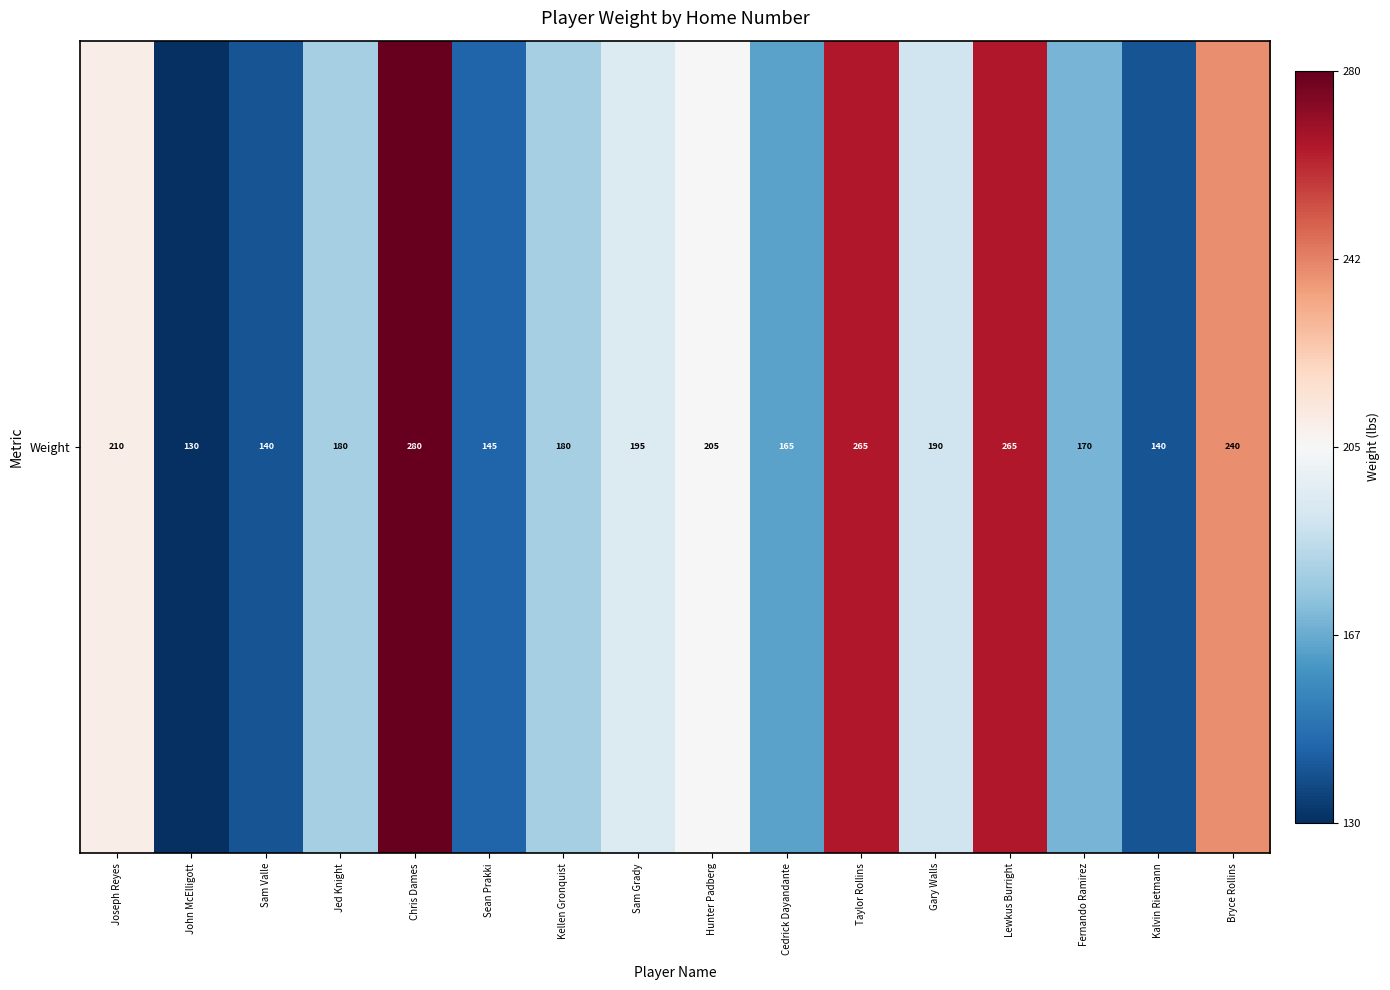

At which label does the data first exceed 0?

Joseph Reyes